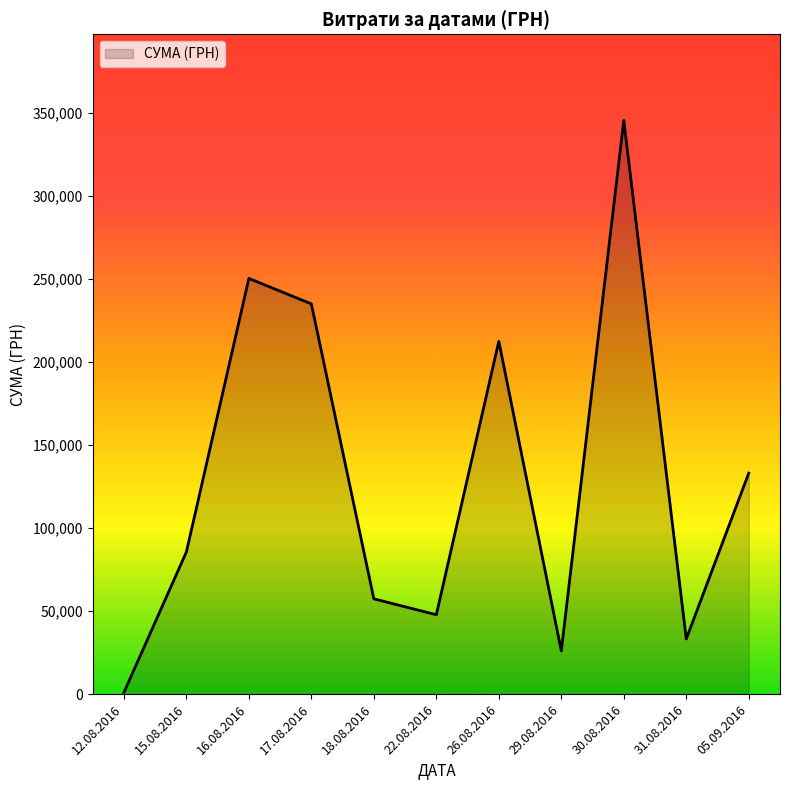

What is the difference between the maximum and minimum values?

344689.0